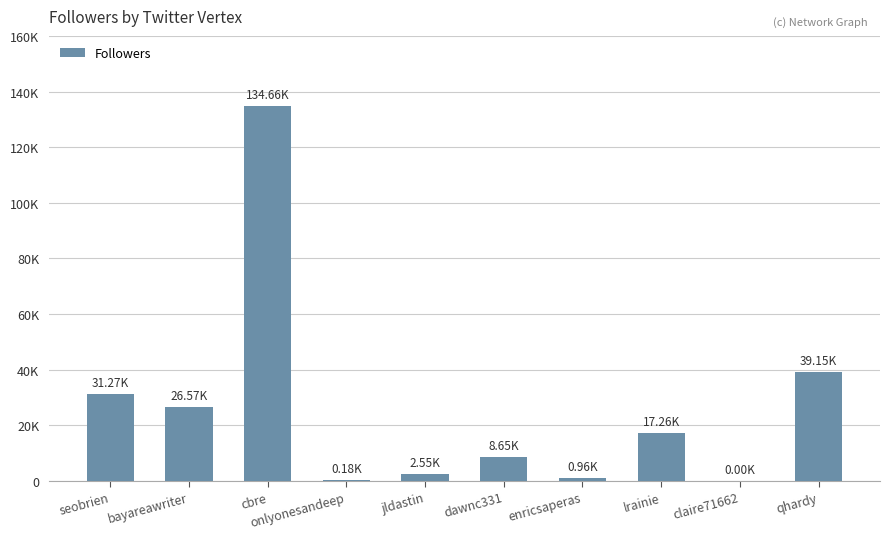

Reading left to right, extract all data points from this chart.

31275	26573	134658	177	2547	8651	963	17262	0	39149